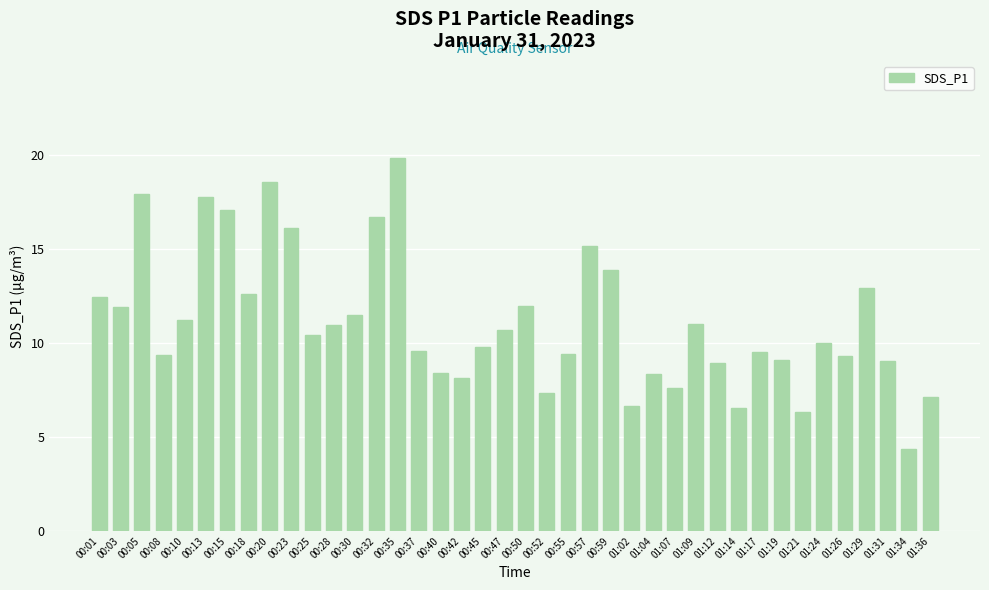

What is the value of the 20th bar from the left?

10.7